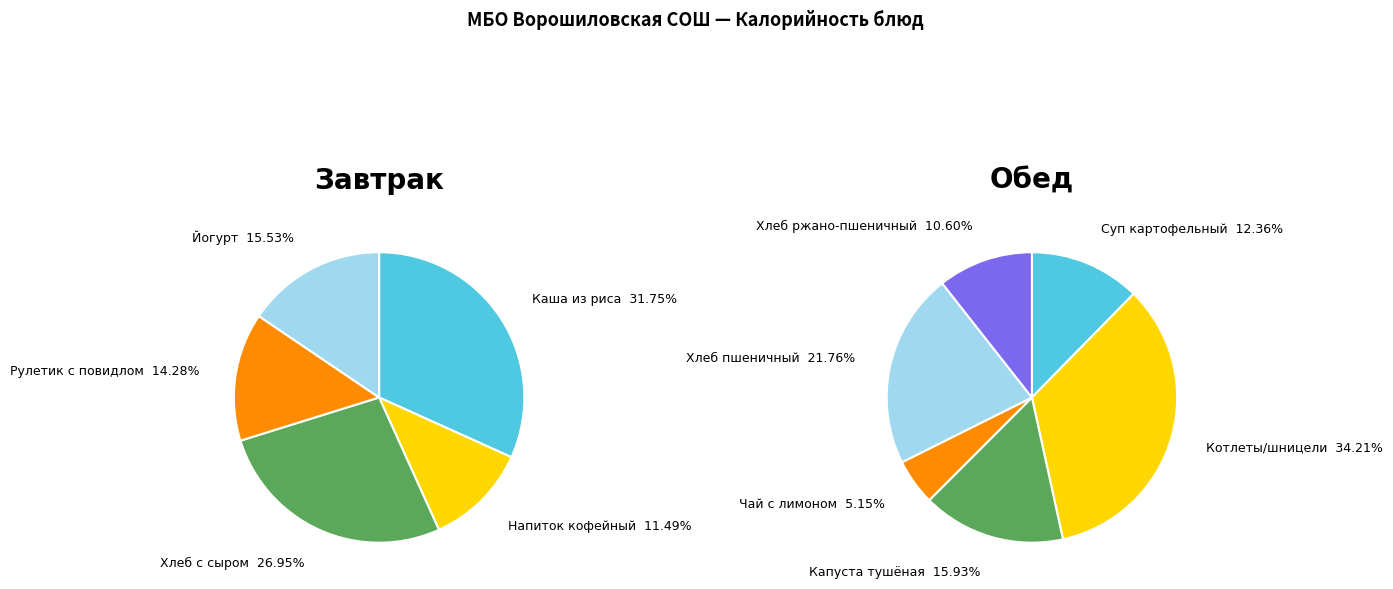

What is the largest slice in the pie chart?

Котлеты, биточки, шницели